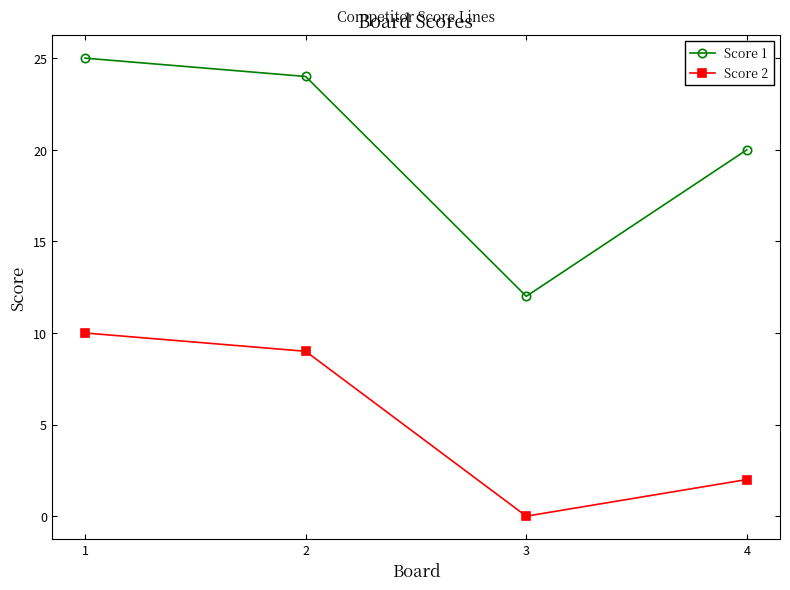

Reading left to right, transcribe all the data shown in this chart.

Score 1: 25	24	12	20
Score 2: 10	9	0	2